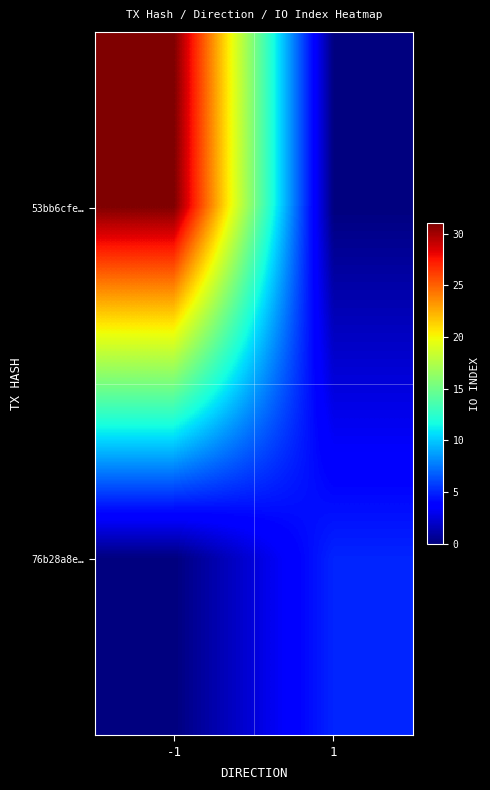

Reading left to right, transcribe all the data shown in this chart.

53bb6cfe…: -1=31	1=0
76b28a8e…: -1=0	1=5